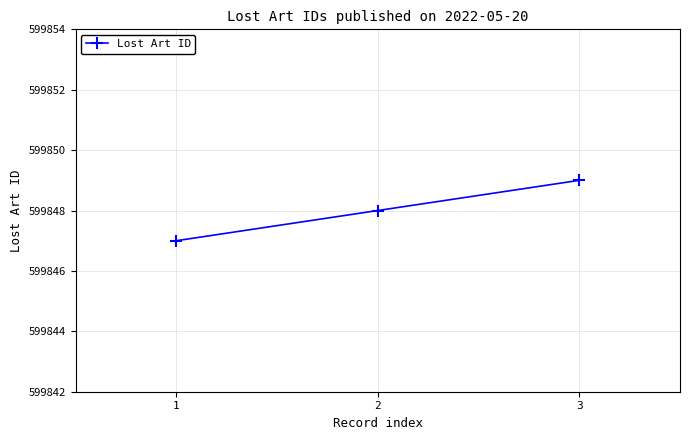

What is the smallest value displayed?

599847